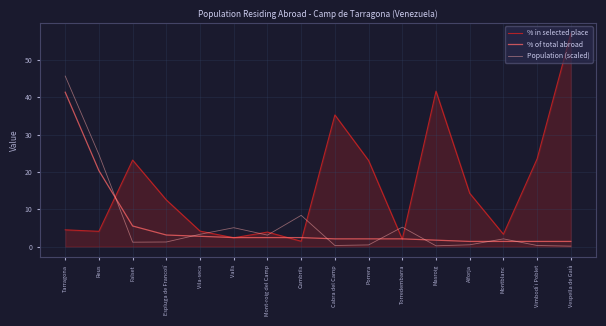

What is the minimum value for % in selected place?

1.4